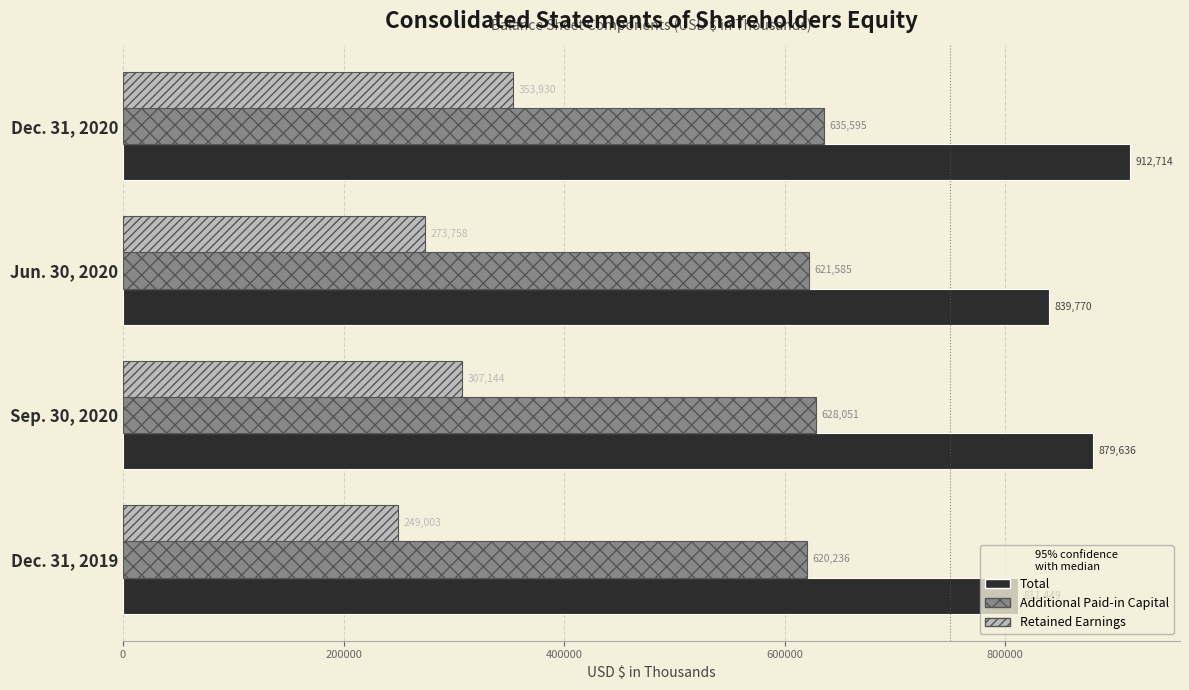

Count the number of categories in the chart.

4